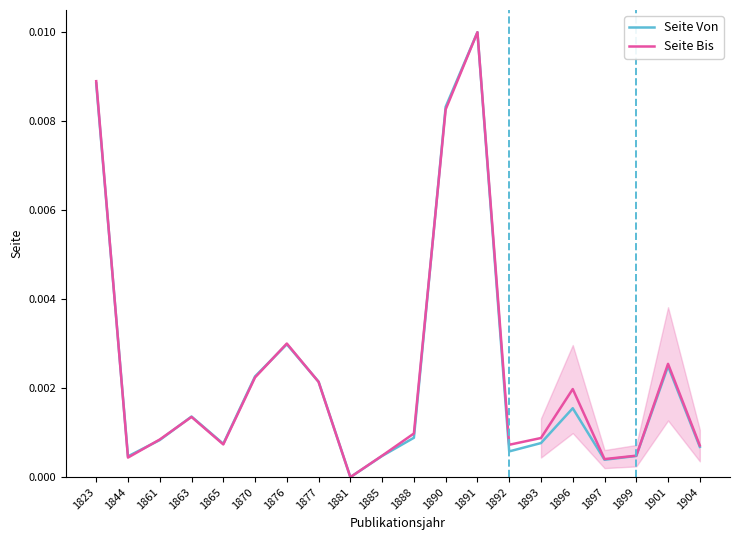

The value of Seite Bis at 1893 is 0.0. True or false?

True